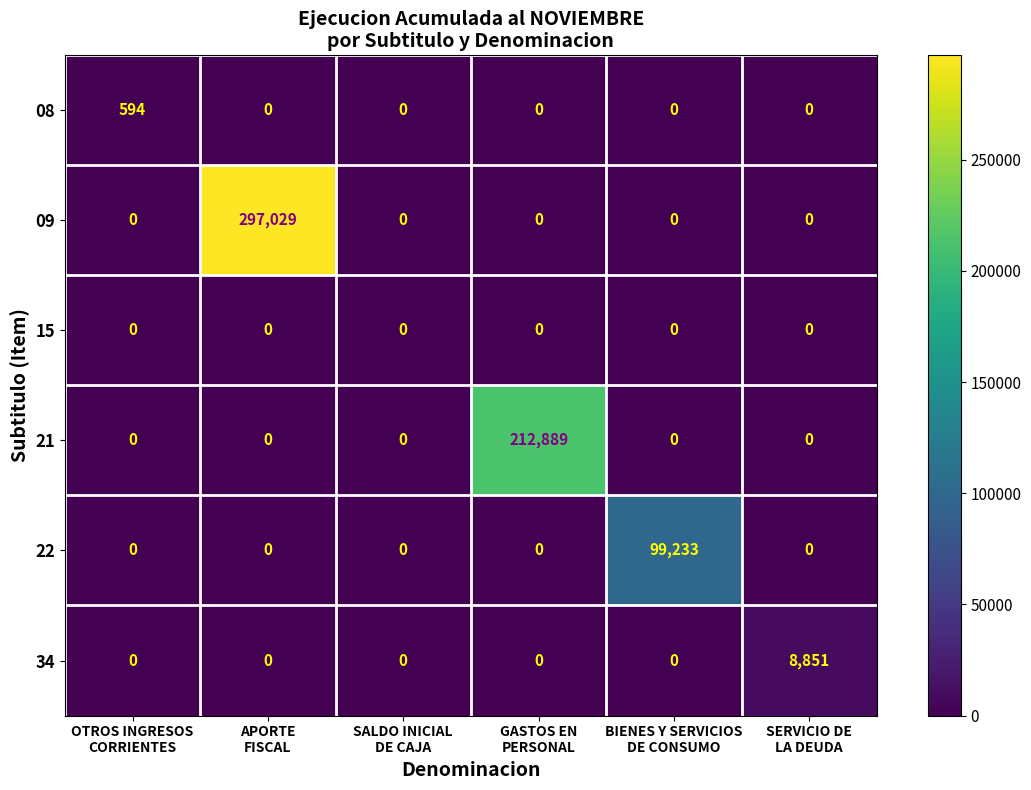

How many values in the 08 series exceed 0?

1